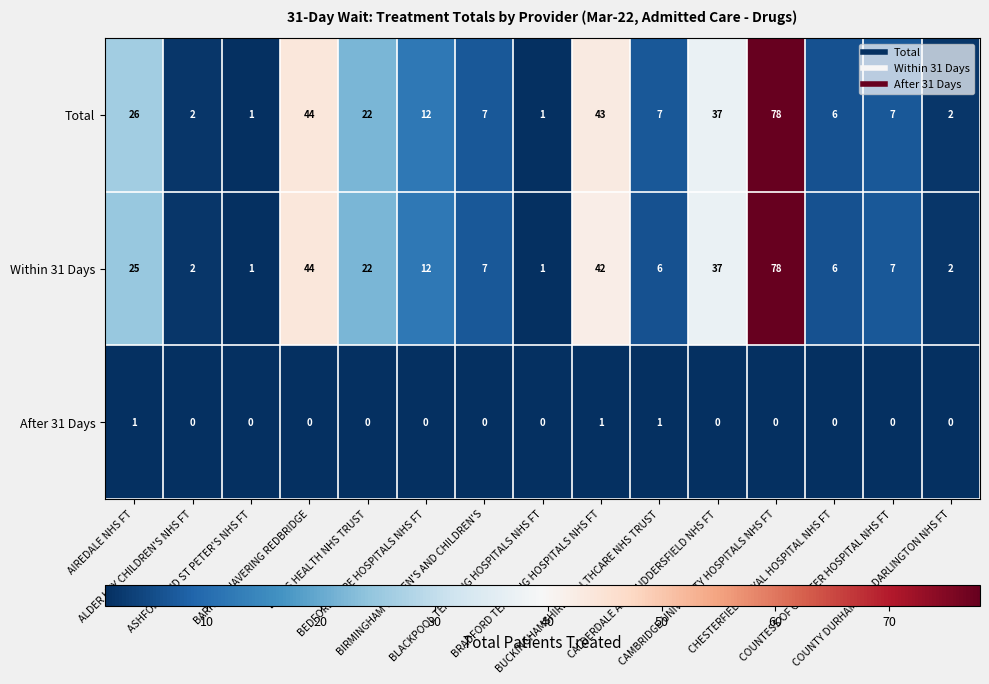

What is the difference between the maximum and minimum values in the Total series?

77